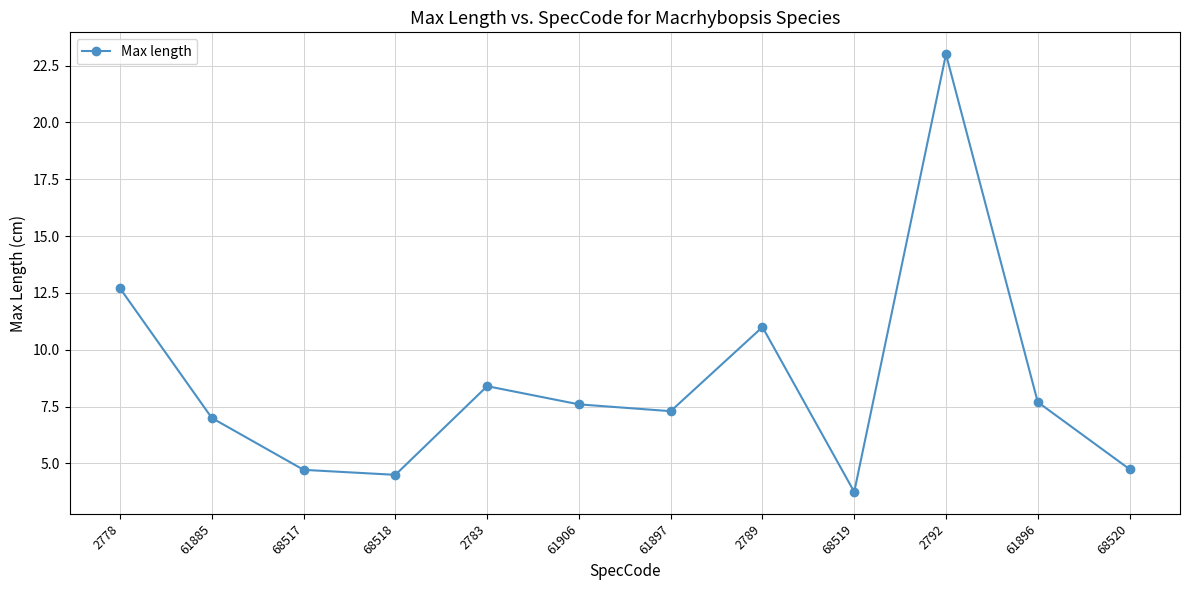

What is the label of the 6th point from the left?

61906